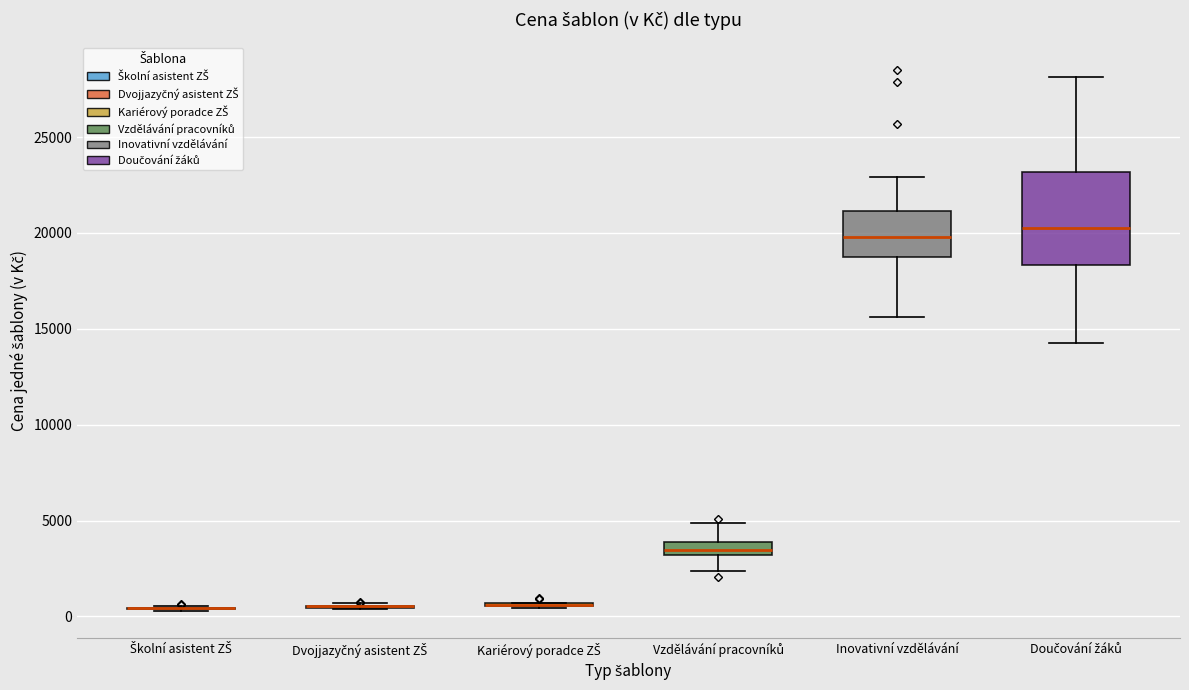

Which box is the tallest, from its lower edge to its upper edge?

Doučování žáků